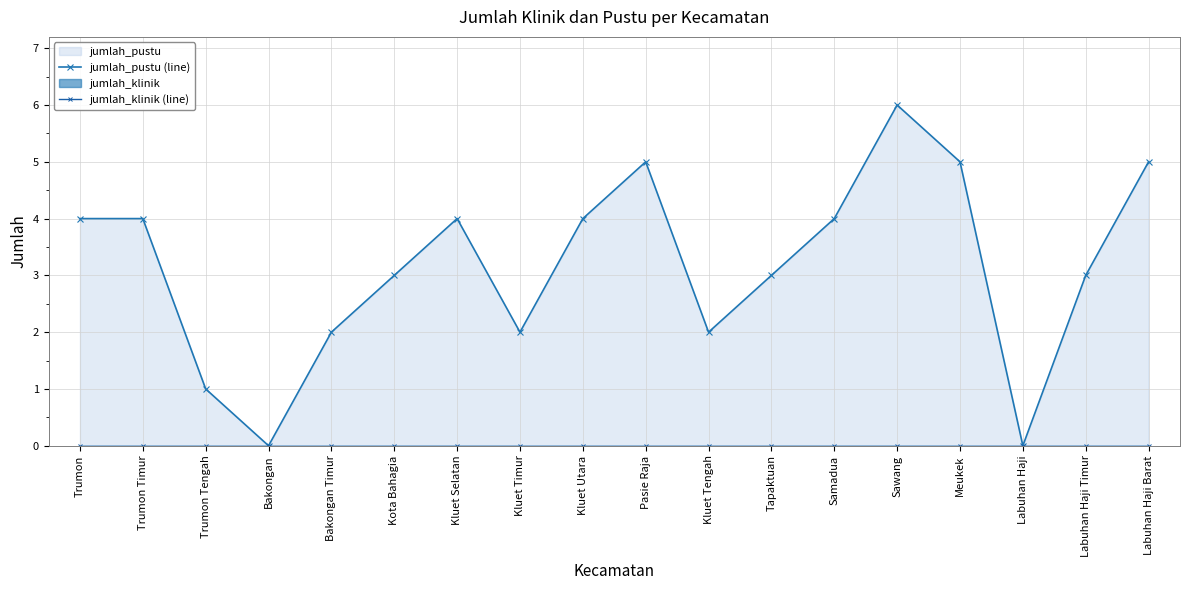

Reading left to right, what are all the values shown in this chart?

jumlah_pustu (line): Trumon=4	Trumon Timur=4	Trumon Tengah=1	Bakongan=0	Bakongan Timur=2	Kota Bahagia=3	Kluet Selatan=4	Kluet Timur=2	Kluet Utara=4	Pasie Raja=5	Kluet Tengah=2	Tapaktuan=3	Samadua=4	Sawang=6	Meukek=5	Labuhan Haji=0	Labuhan Haji Timur=3	Labuhan Haji Barat=5
jumlah_klinik (line): Trumon=0	Trumon Timur=0	Trumon Tengah=0	Bakongan=0	Bakongan Timur=0	Kota Bahagia=0	Kluet Selatan=0	Kluet Timur=0	Kluet Utara=0	Pasie Raja=0	Kluet Tengah=0	Tapaktuan=0	Samadua=0	Sawang=0	Meukek=0	Labuhan Haji=0	Labuhan Haji Timur=0	Labuhan Haji Barat=0